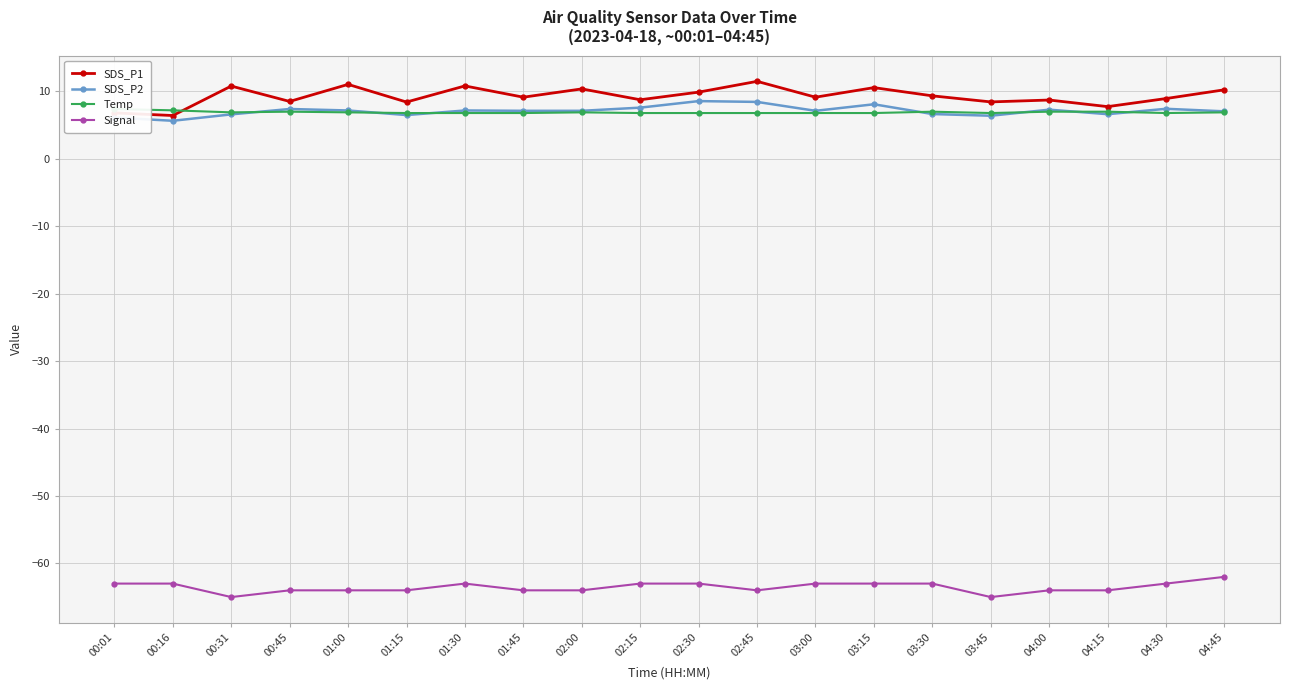

How many intersections are there between SDS_P2 and Temp?

7